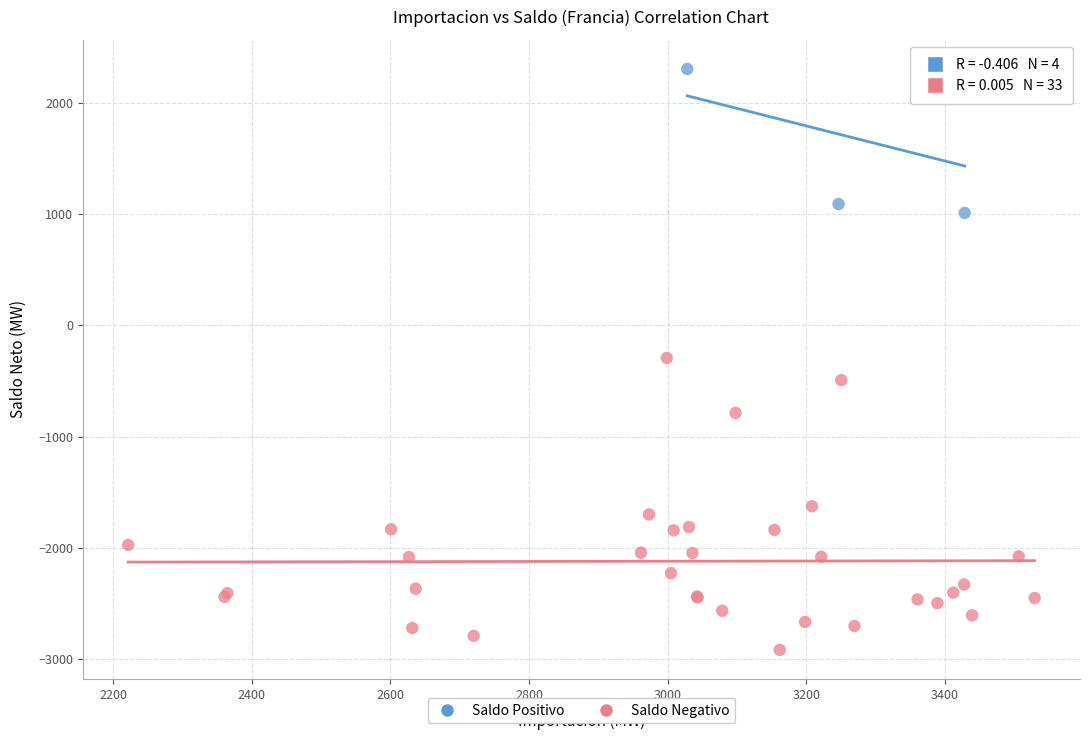

Which series has the largest Y range (max minus min)?

Saldo Negativo